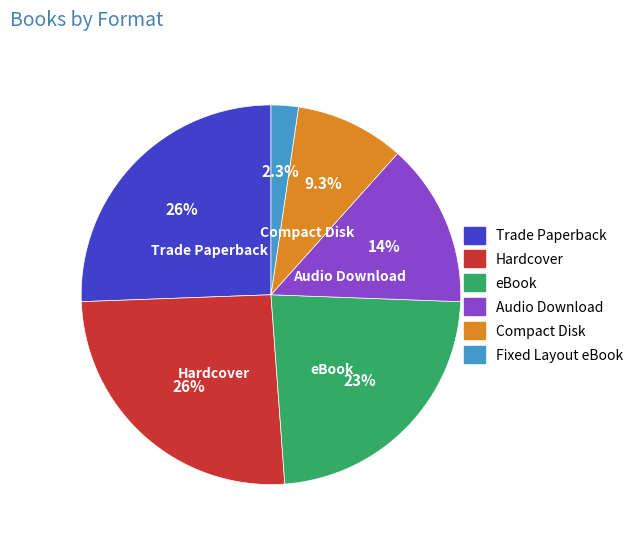

What is the smallest slice in the pie chart?

Fixed Layout eBook